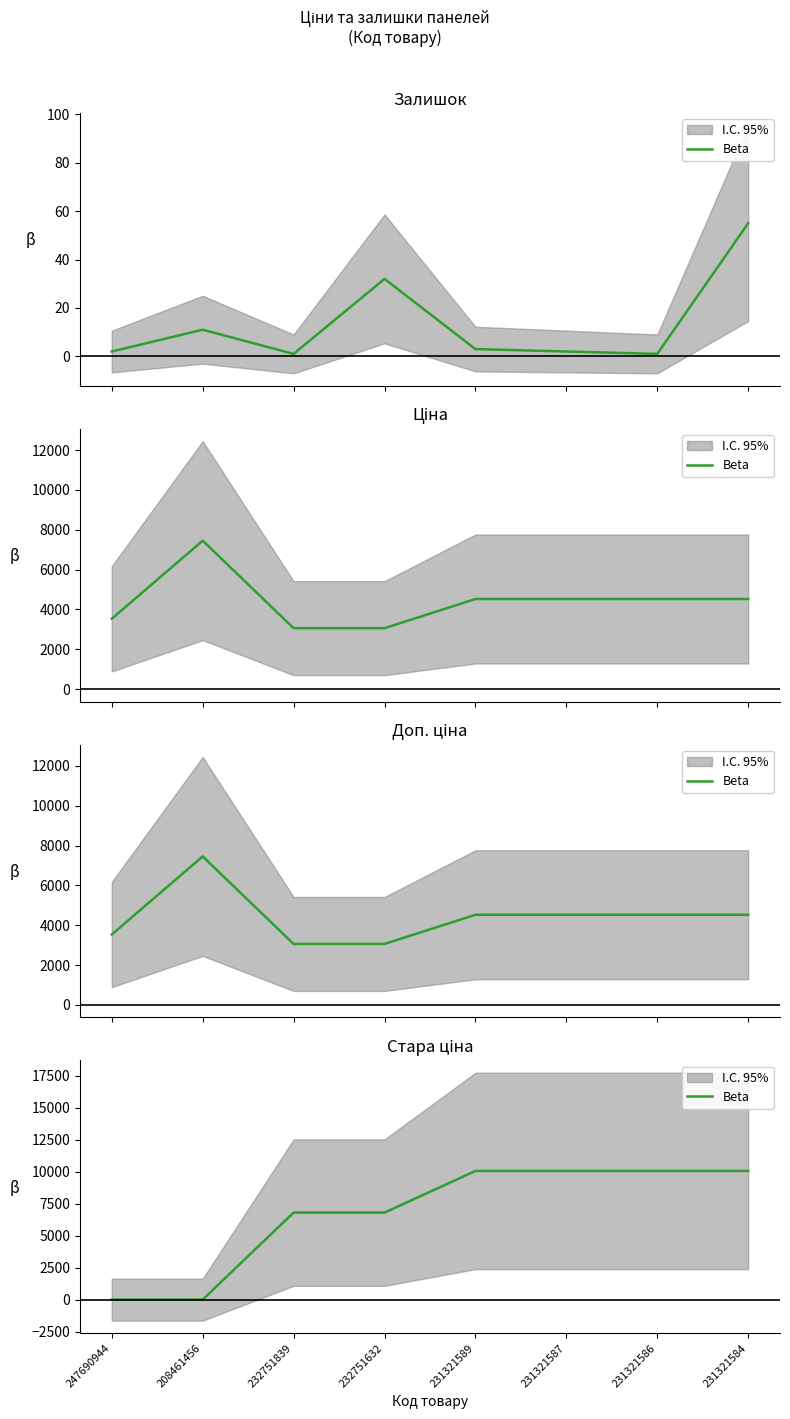

How many lines are shown in the chart?

1